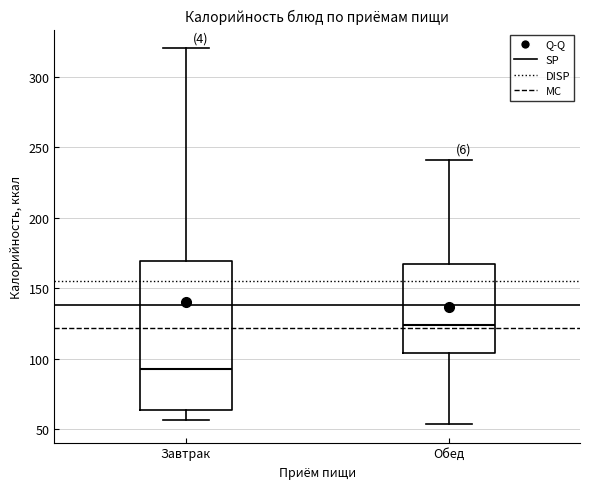

Reading left to right, transcribe this box plot: for each box, give where its median line is, the range the box spans, and where its two whiskers end, as read against the y-axis. The values are not printed on the chart, so give them approximately, as read against the axis.

Завтрак: median 95, box 65 to 170, whiskers 55 to 320
Обед: median 125, box 105 to 165, whiskers 55 to 240